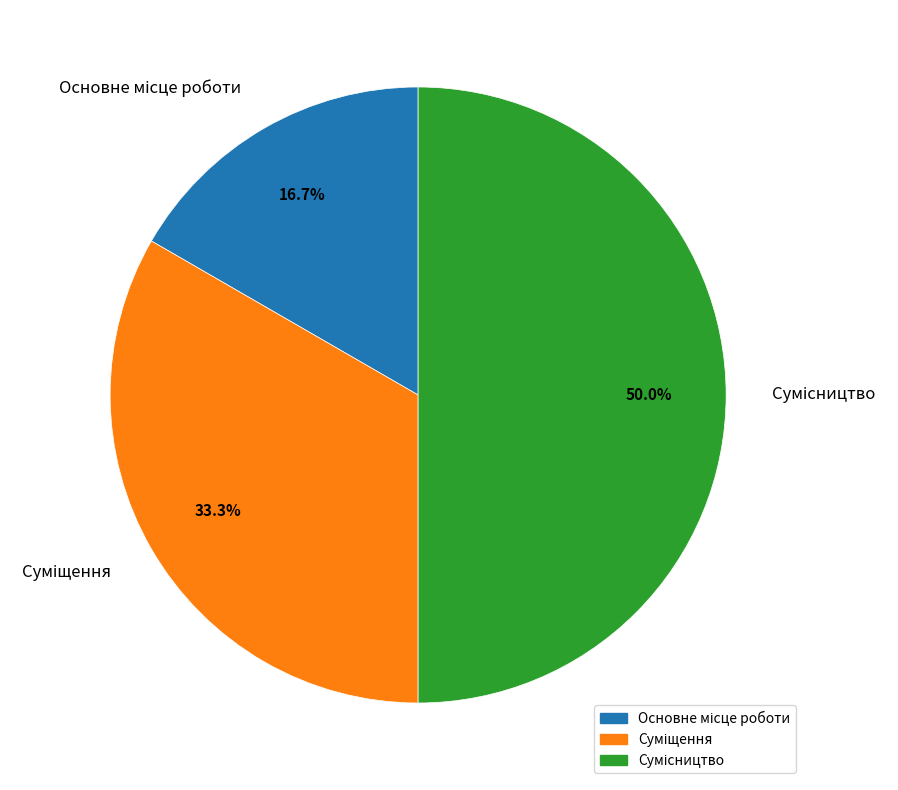

How many segments does this pie chart have?

3